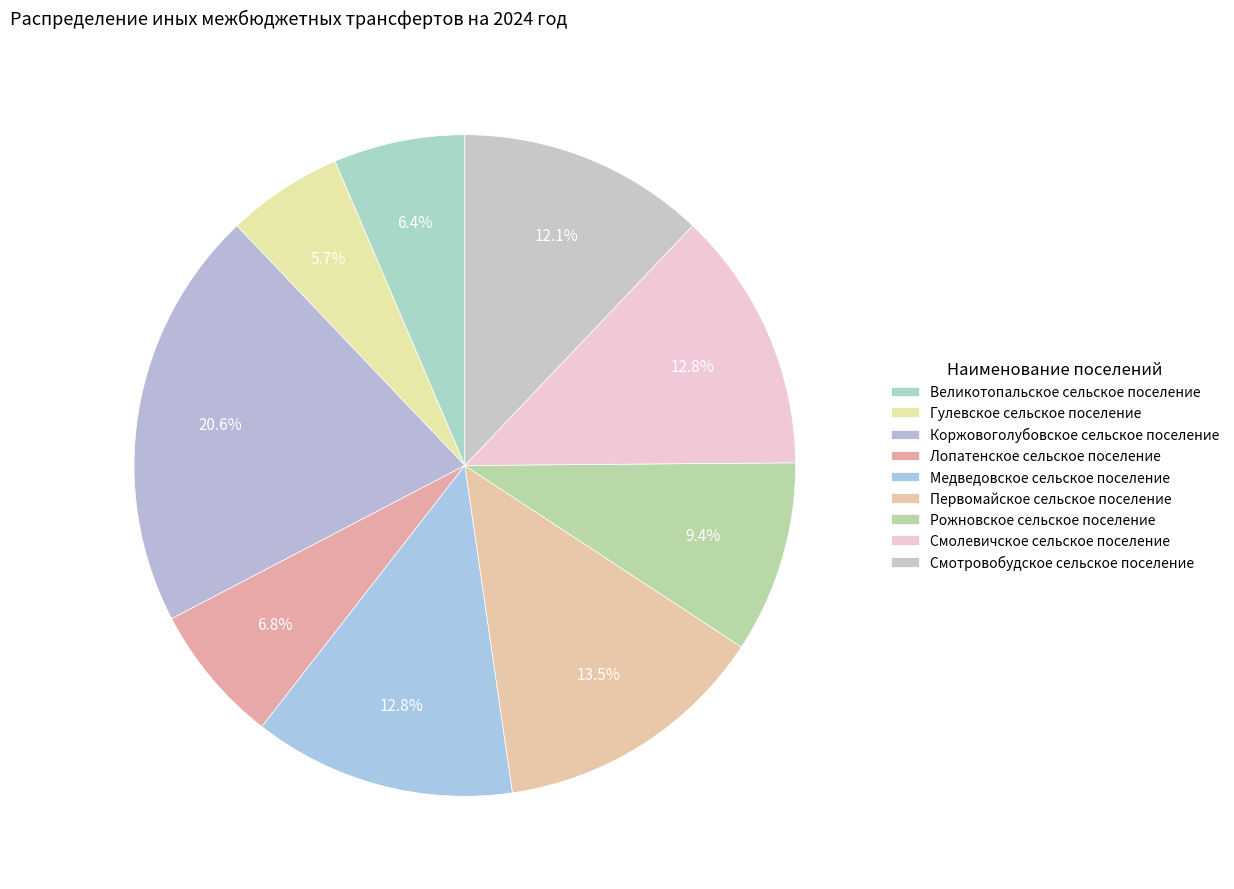

Does any single category account for the majority?

No